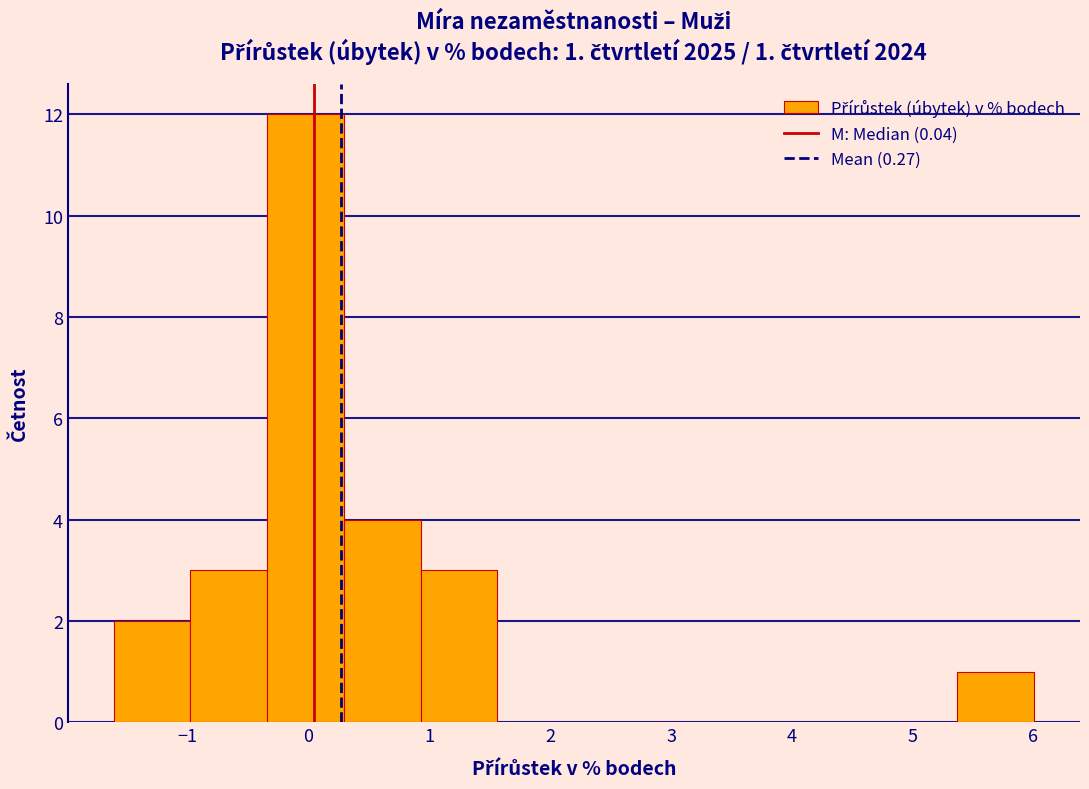

Over which range of the x-axis is the bar tallest?

-0.3 to 0.3